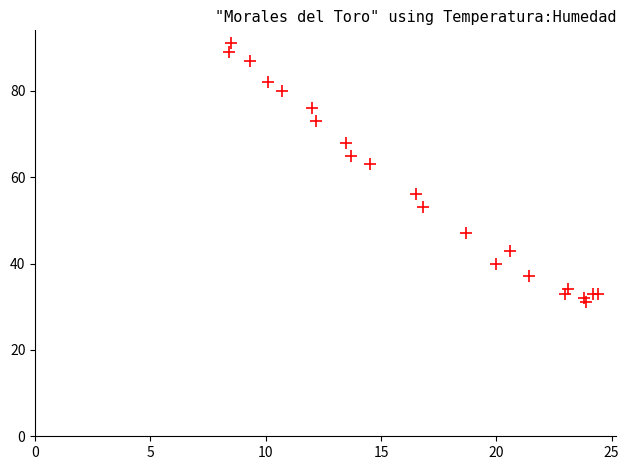

What Y value in the scatter plot is closest to 61?

63